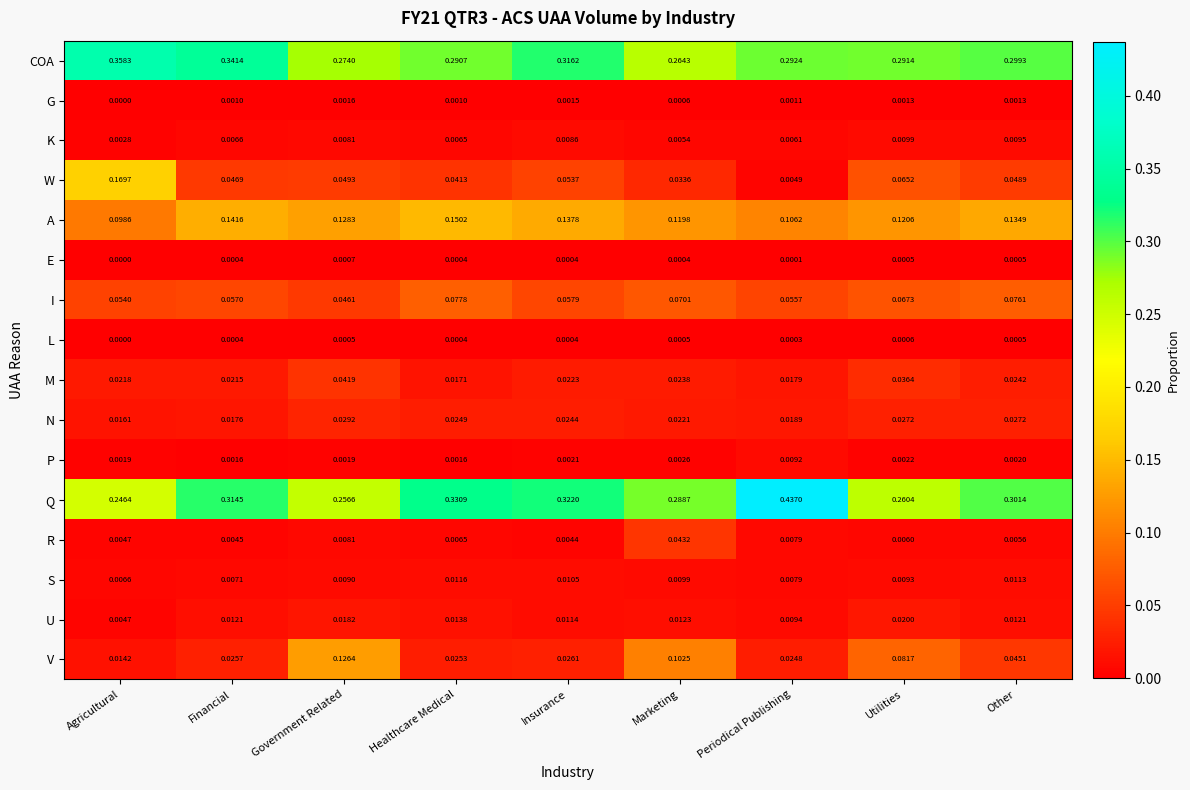

At which label is G closest to 0?

Agricultural